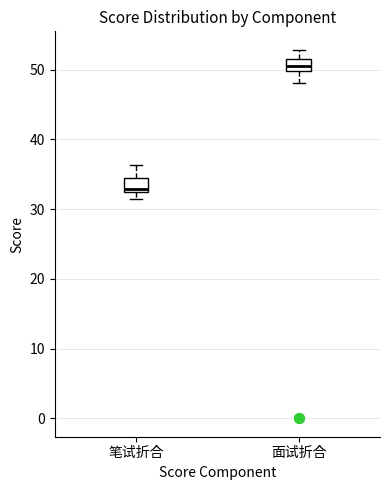

Which box has the highest median line?

面试折合